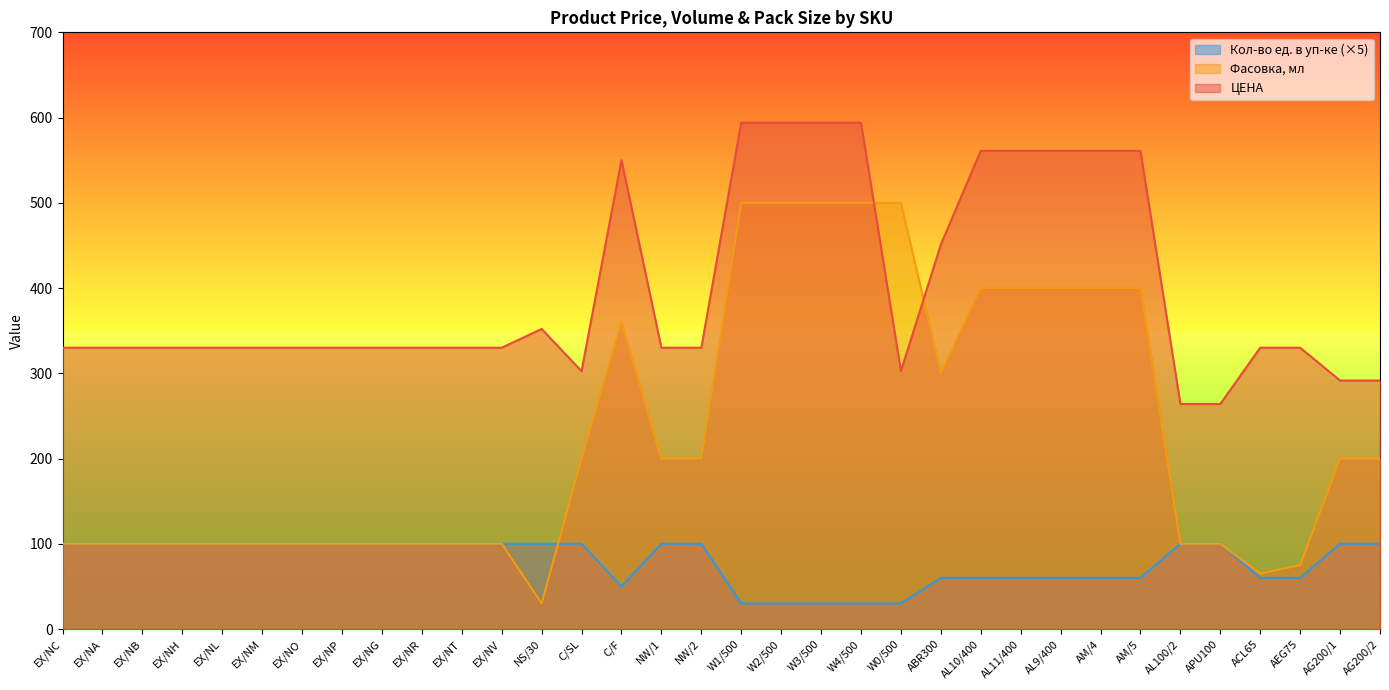

At which label is Фасовка, мл closest to 265?

ABR300